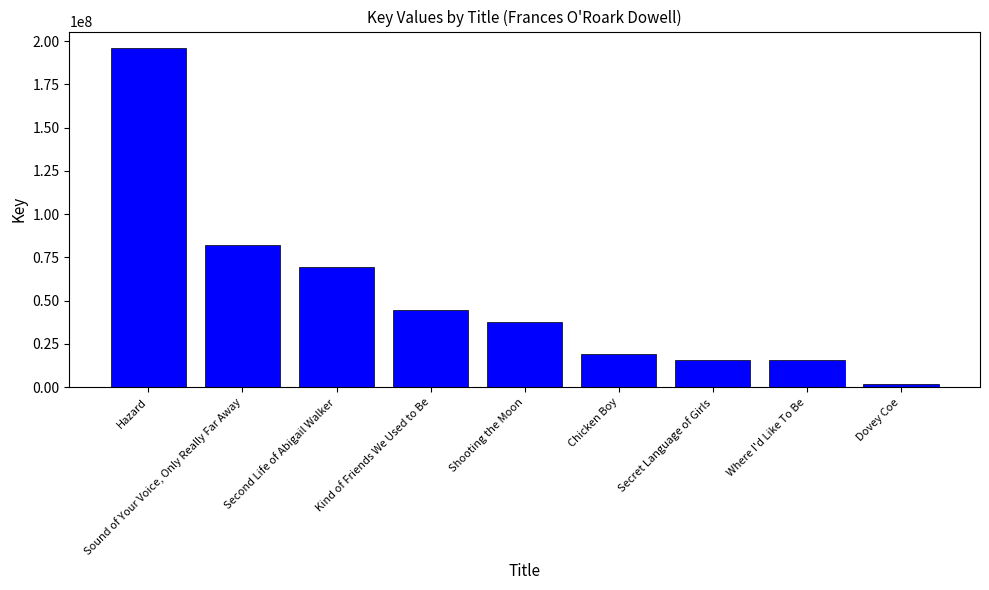

Count the number of categories in the chart.

9